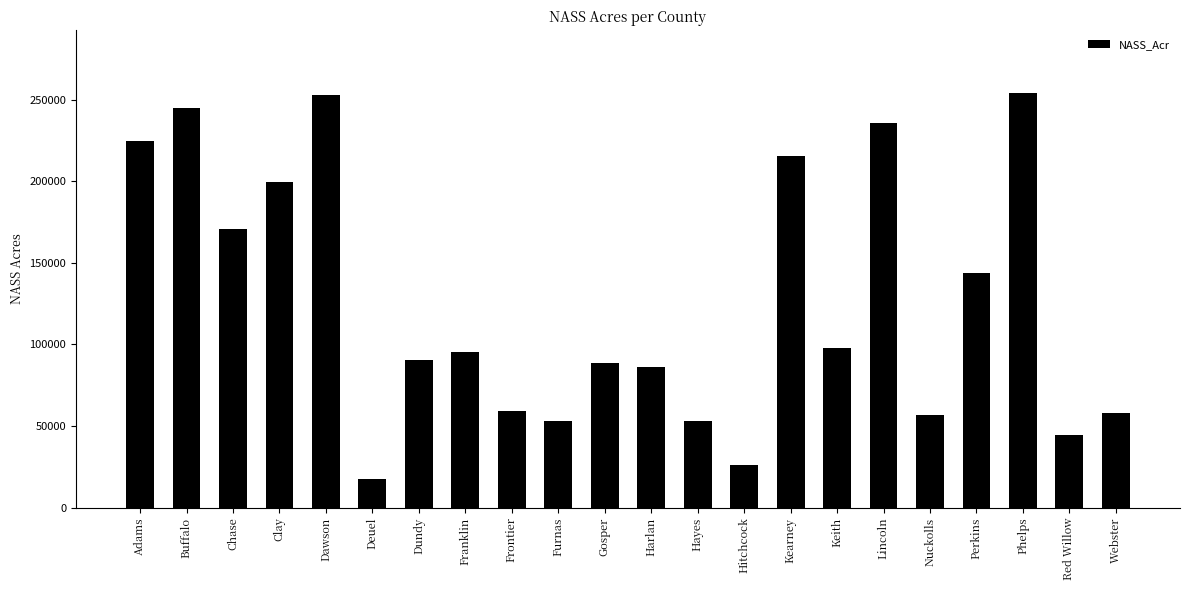

How many series are shown in this chart?

1